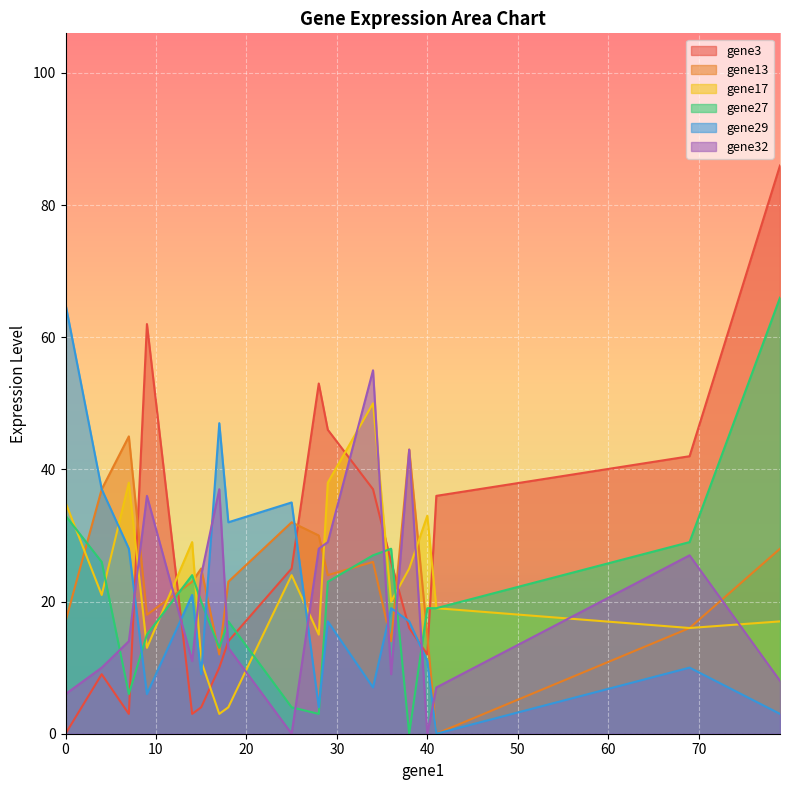

How many series are shown in this chart?

6